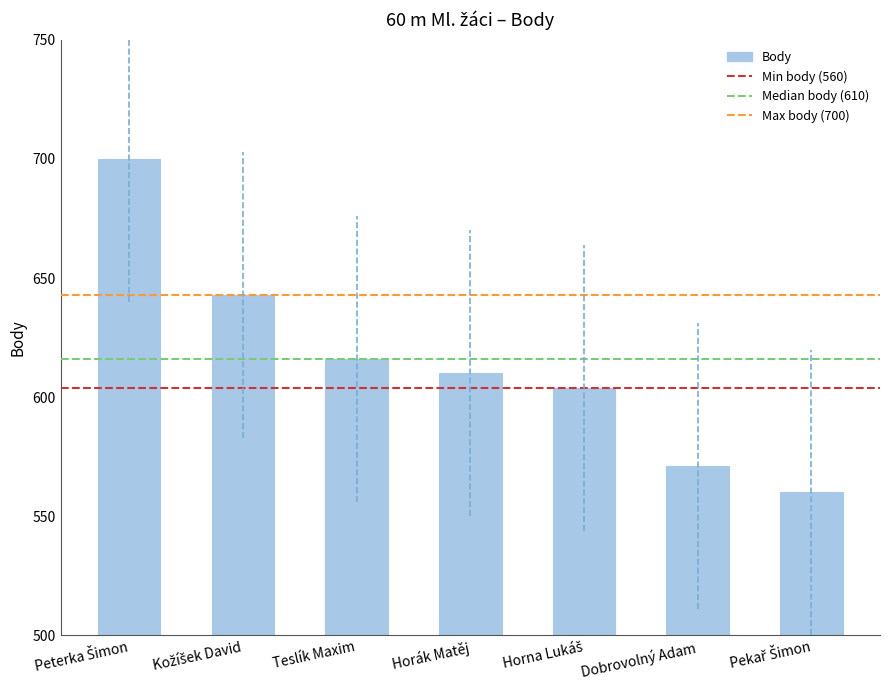

What is the average value?

615